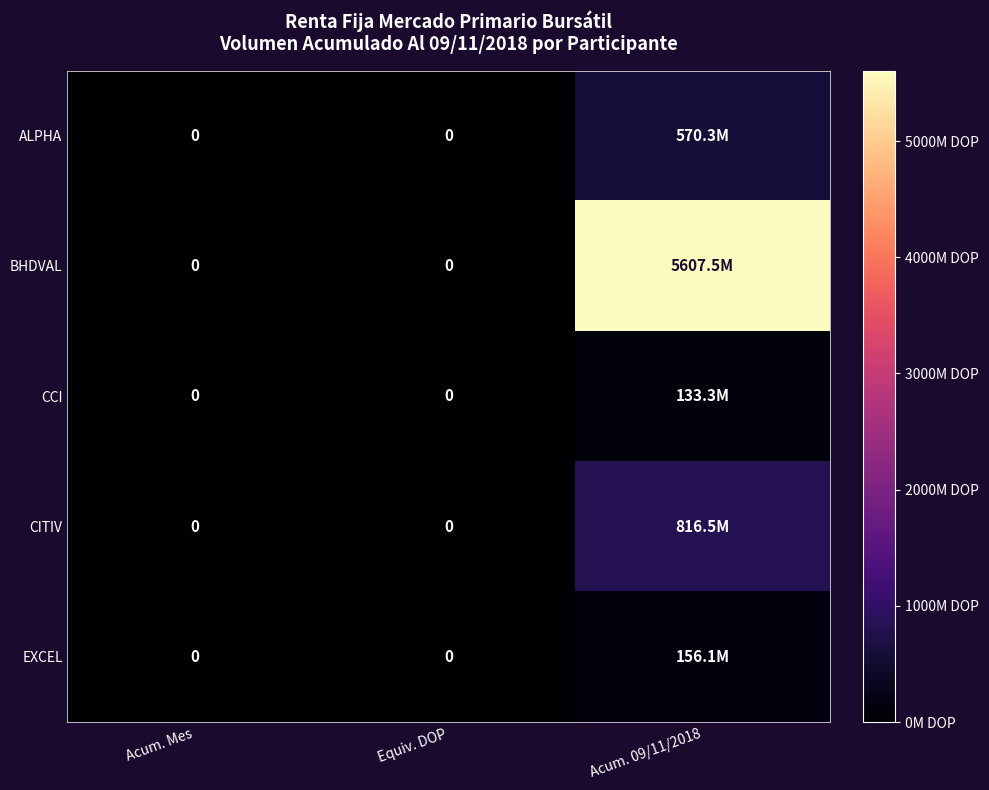

True or false: ALPHA has a value of 0.0 at Equiv. DOP.

True